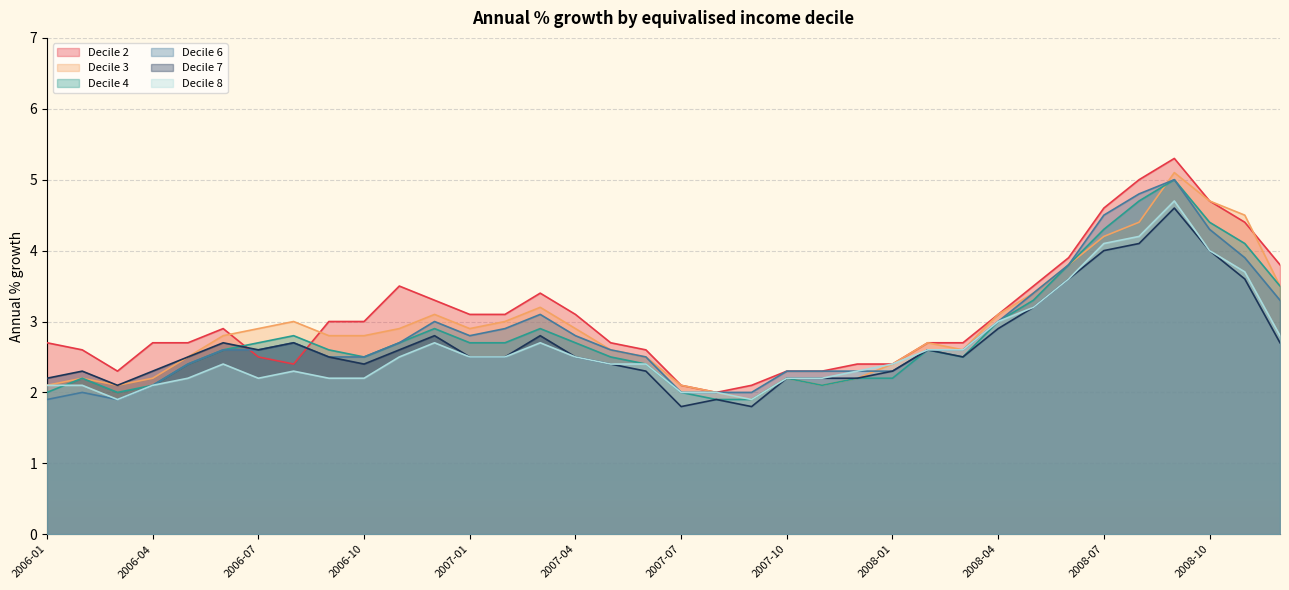

What is the average value of the Decile 3 series?

2.9